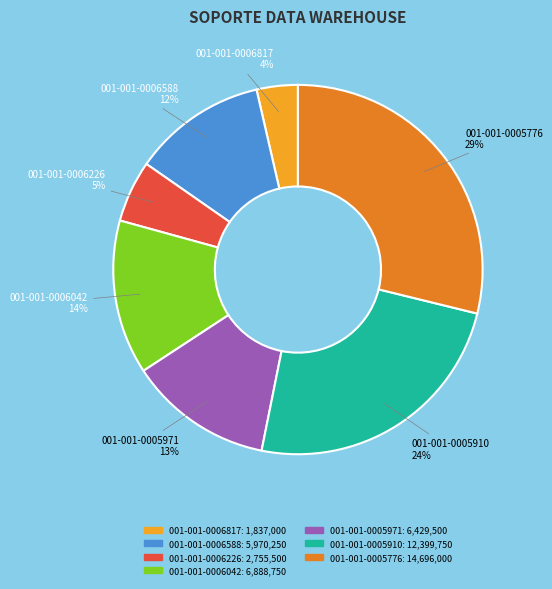

Approximately how many times larger is the value at 001-001-0006226 compared to 001-001-0006042?

0.4